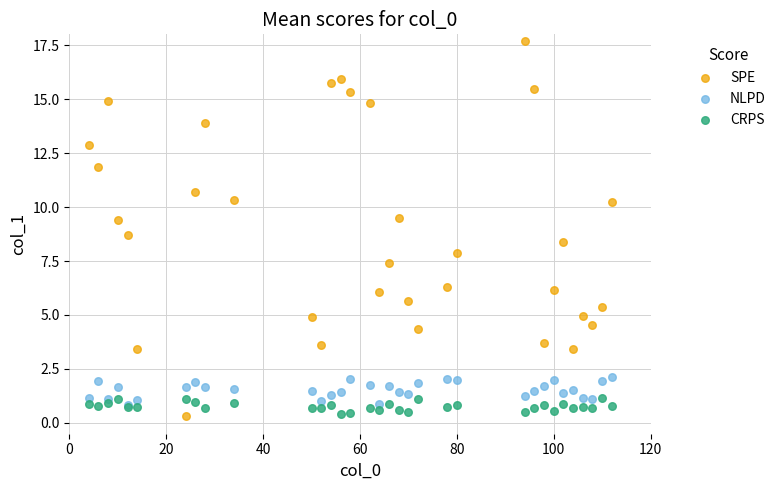

Which series reaches the maximum Y coordinate?

SPE